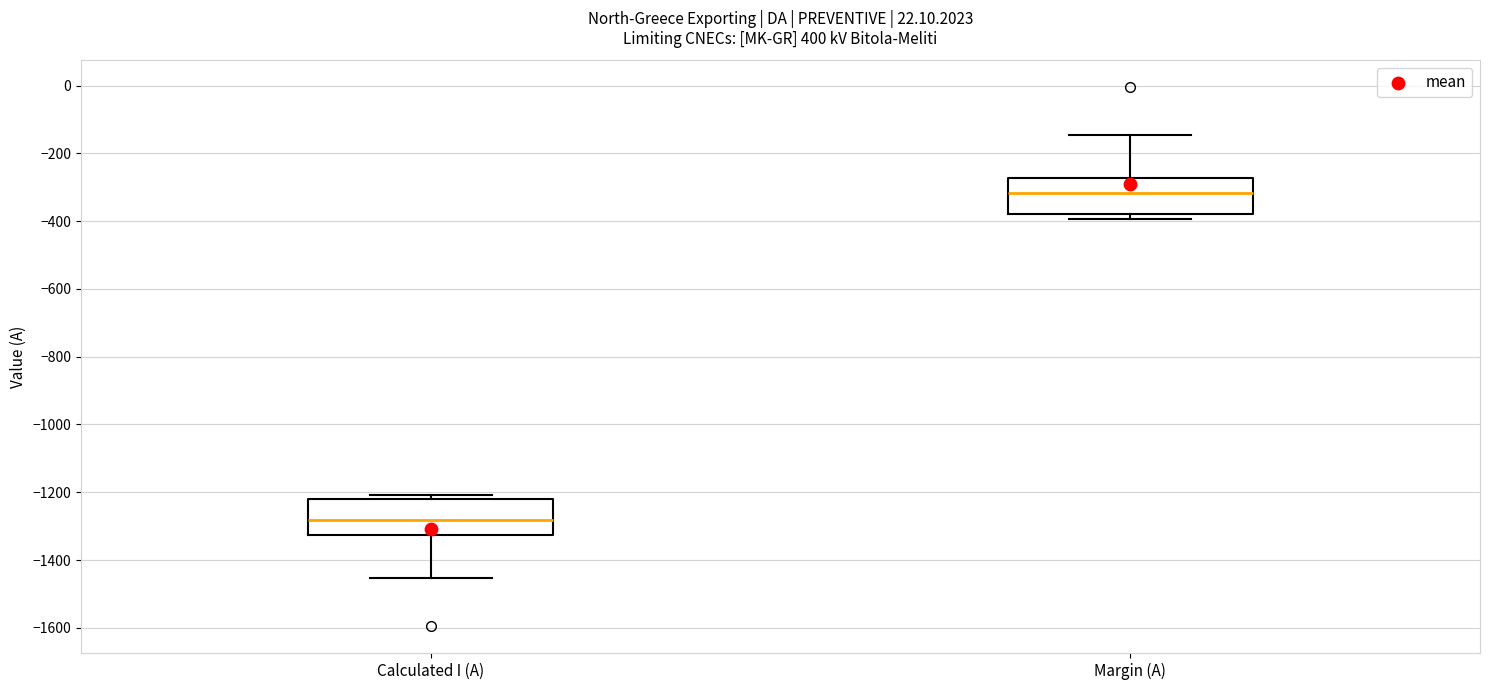

Reading left to right, read every box against the y-axis: the position of its median line, the range the box covers, and the ends of its whiskers. The values are not printed on the chart, so give them approximately, as read against the axis.

Calculated I (A): median -1280, box -1320 to -1220, whiskers -1460 to -1200
Margin (A): median -320, box -380 to -280, whiskers -400 to -140